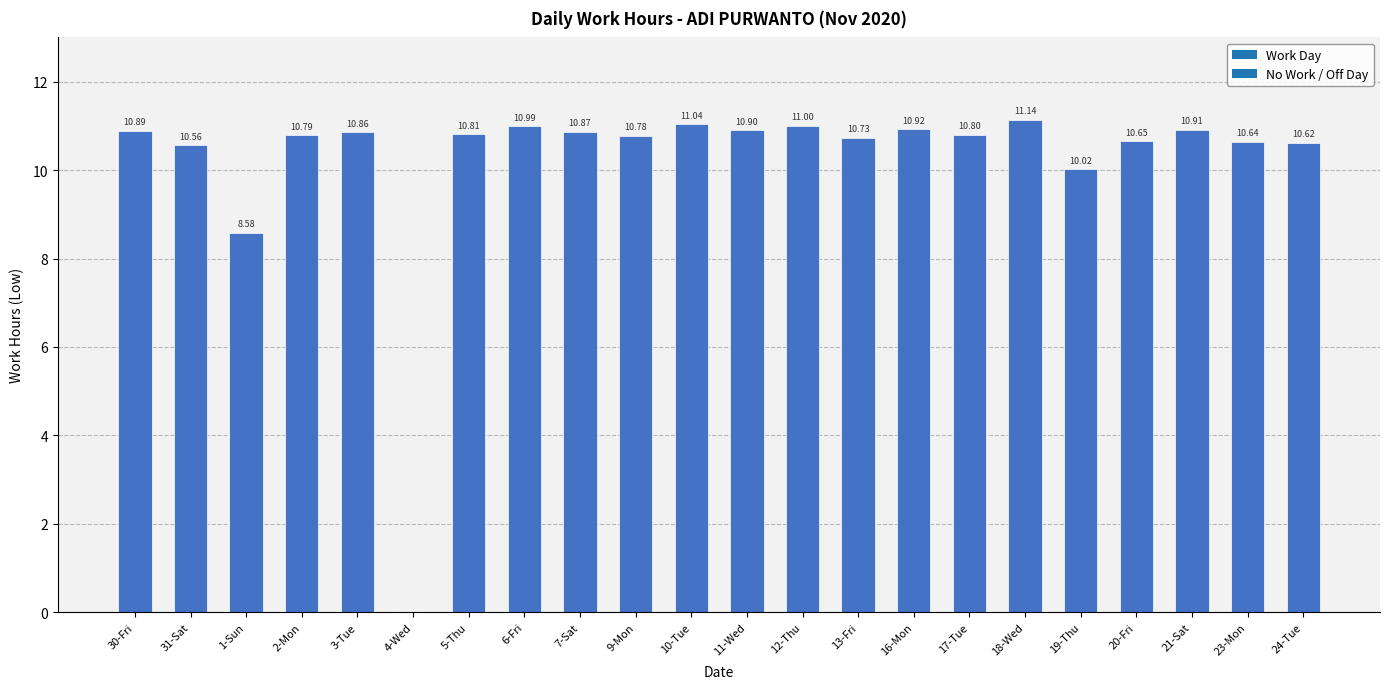

Approximately how many times larger is the value at 1-Sun compared to 2-Mon?

0.8